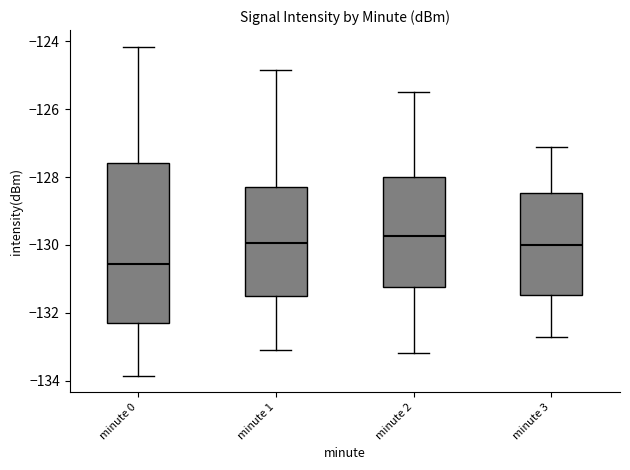

Reading left to right, read every box against the y-axis: the position of its median line, the range the box covers, and the ends of its whiskers. The values are not printed on the chart, so give them approximately, as read against the axis.

minute 0: median -130.6, box -132.4 to -127.6, whiskers -133.8 to -124.2
minute 1: median -130.0, box -131.4 to -128.2, whiskers -133.0 to -124.8
minute 2: median -129.8, box -131.2 to -128.0, whiskers -133.2 to -125.4
minute 3: median -130.0, box -131.4 to -128.4, whiskers -132.6 to -127.0